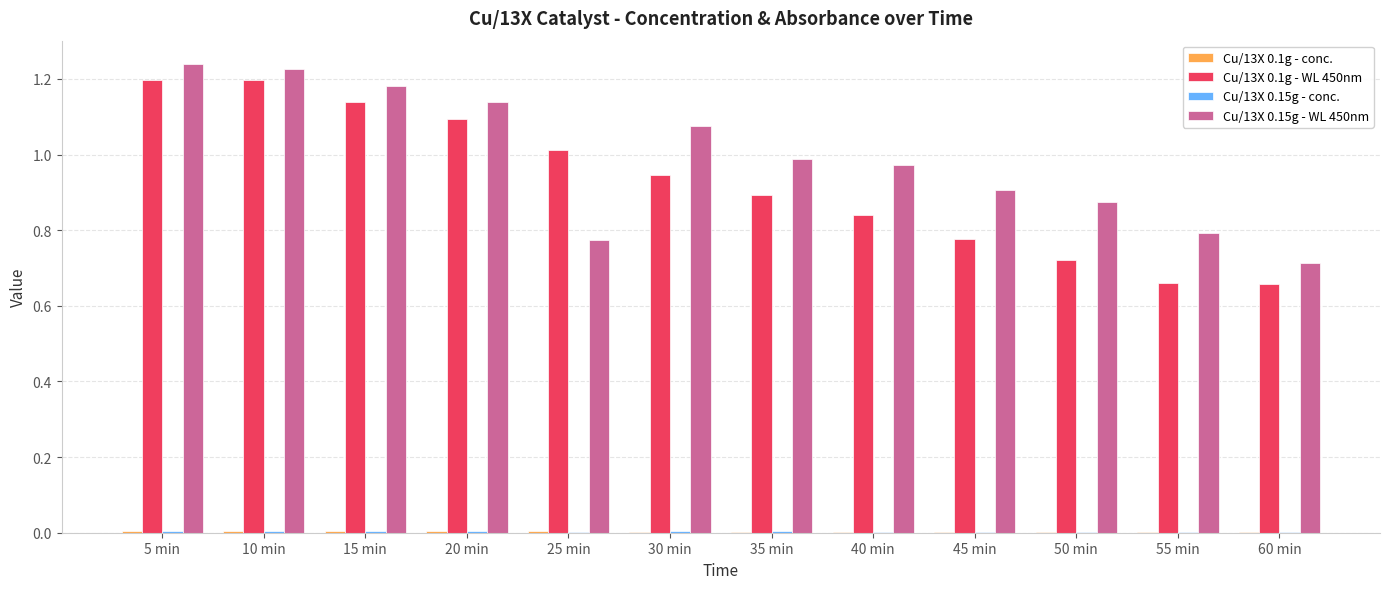

Is it true that Cu/13X 0.15g - WL 450nm equals 0.6 at 10 min?

False